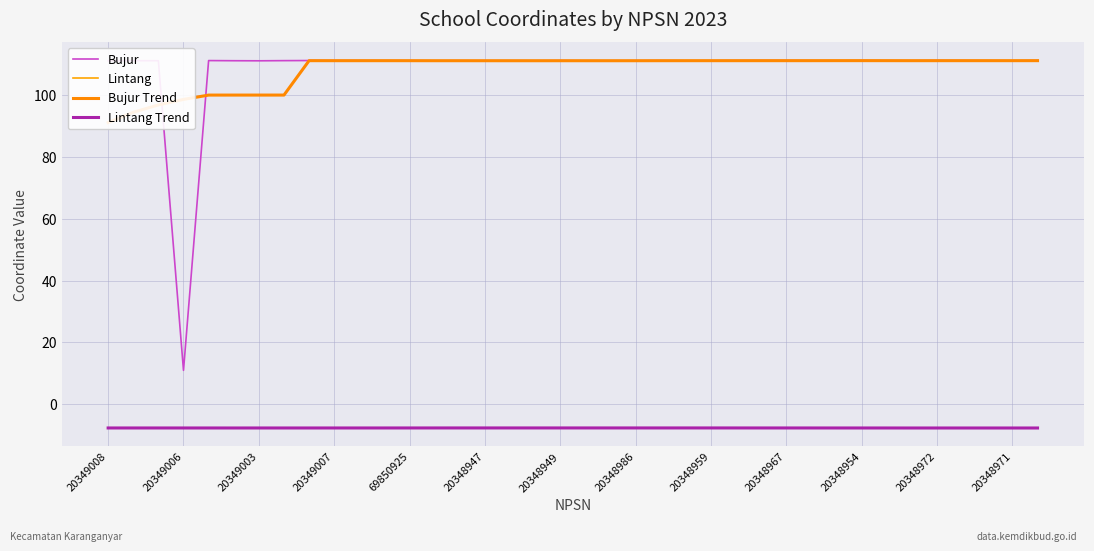

List the series in order of their peak value, highest first.

Bujur, Bujur Trend, Lintang, Lintang Trend